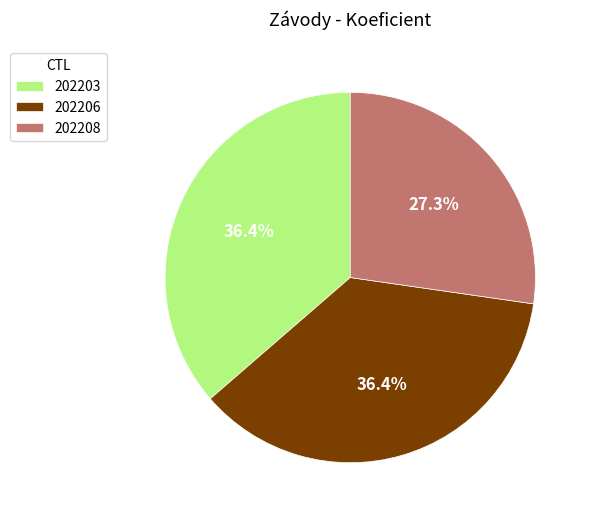

Is 202206 the majority of the pie?

No